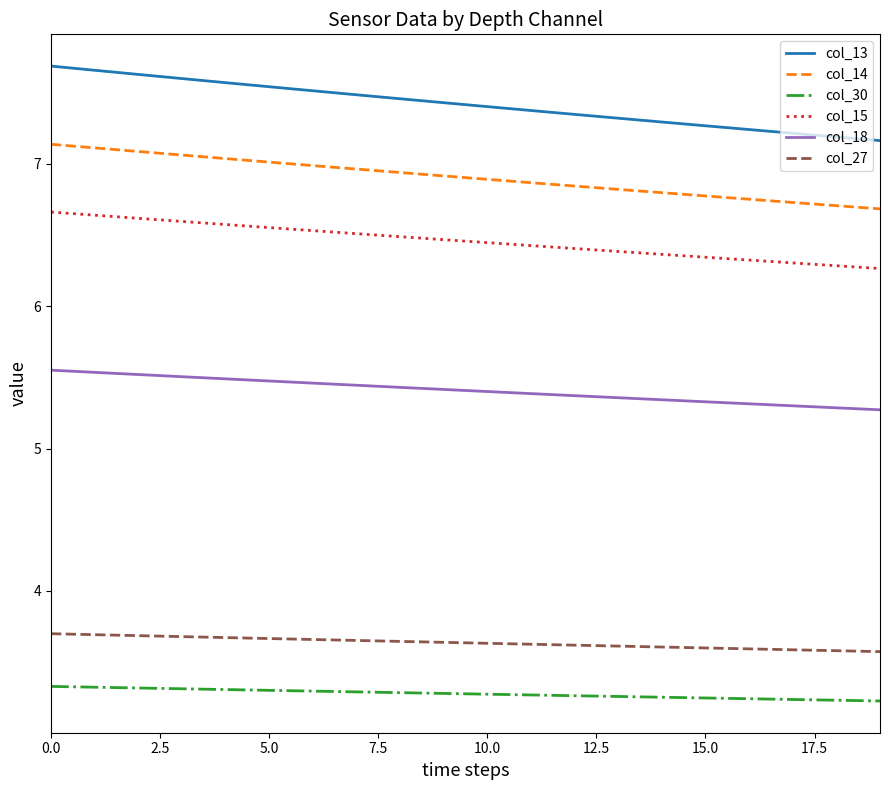

What is the minimum value shown in the chart?

3.2